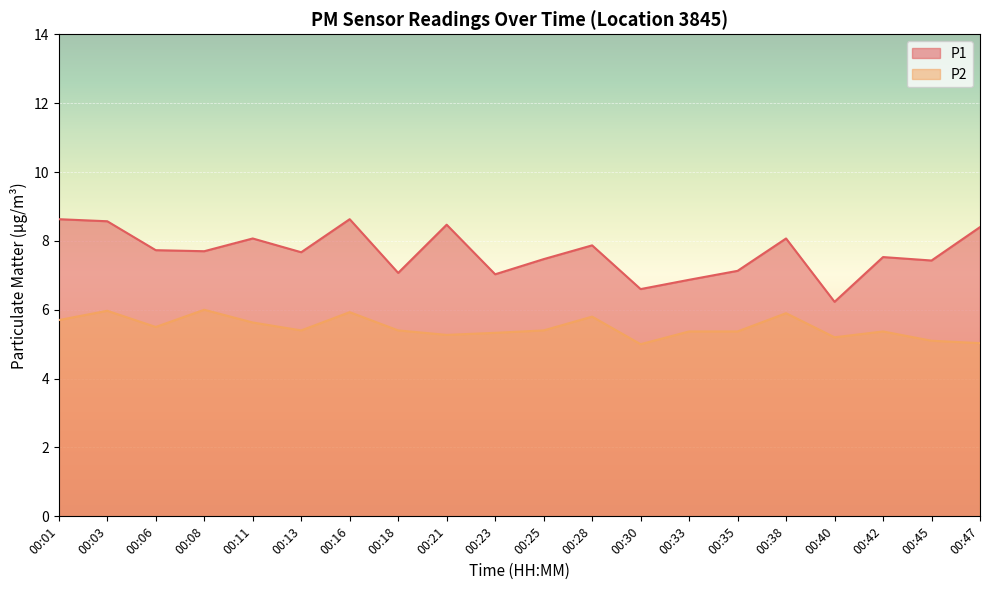

True or false: P2 has a value of 1.9 at 00:06.

False